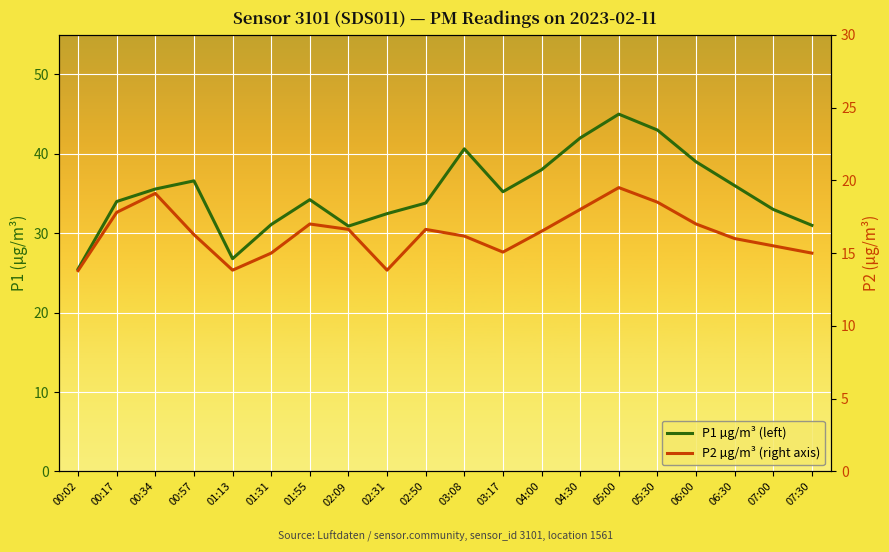

True or false: P1 µg/m³ (left) and P2 µg/m³ (right axis) cross at least once.

False